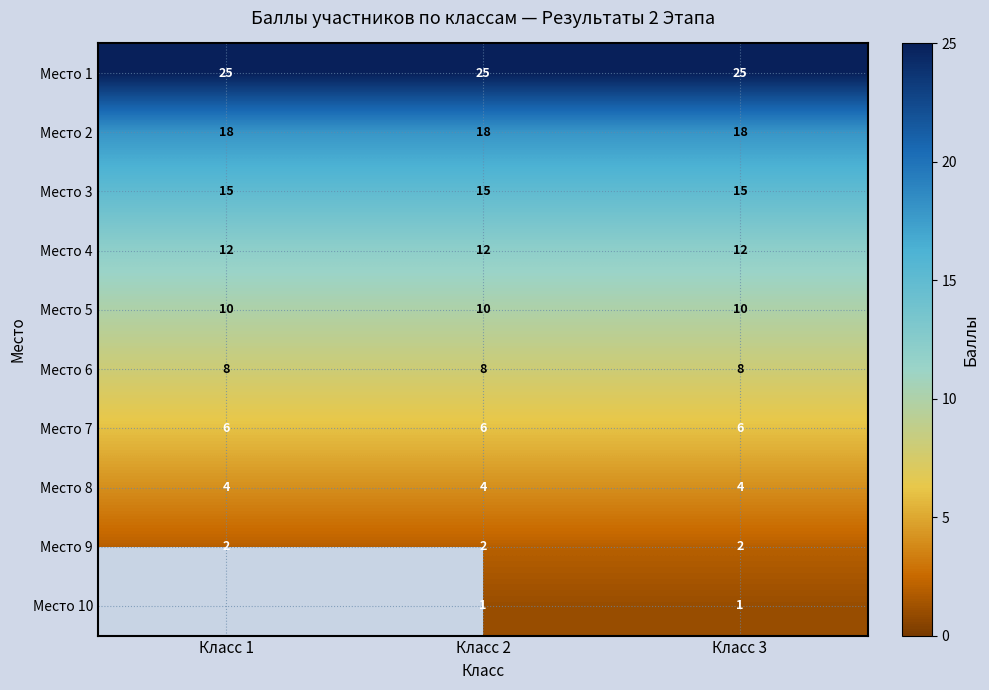

Is the value of Место 9 at Класс 3 greater than the value of Место 2 at Класс 3?

No